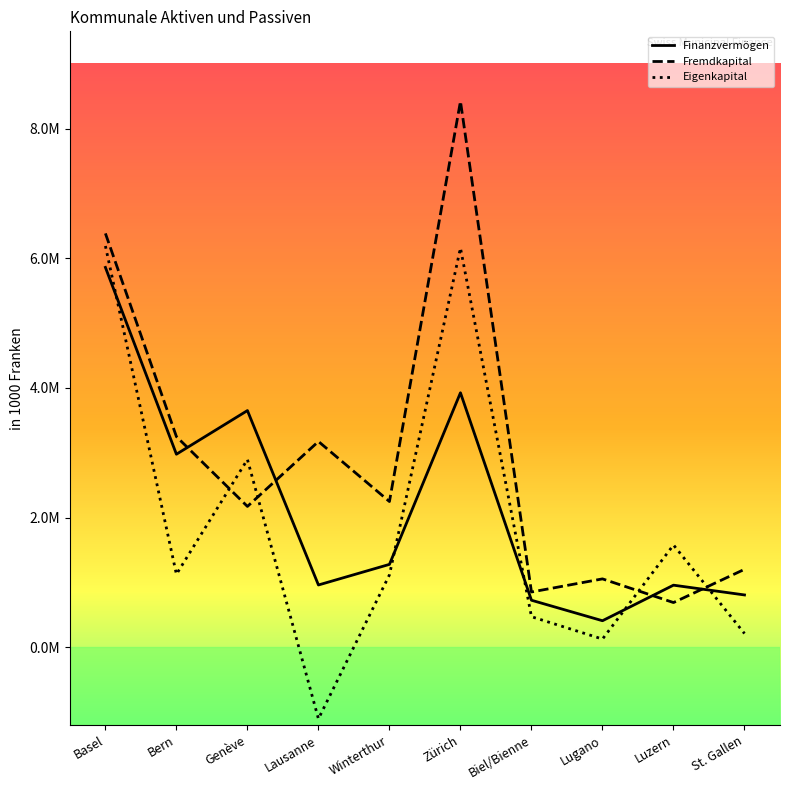

Is the value of Fremdkapital at Lausanne greater than the value of Finanzvermögen at Biel/Bienne?

Yes